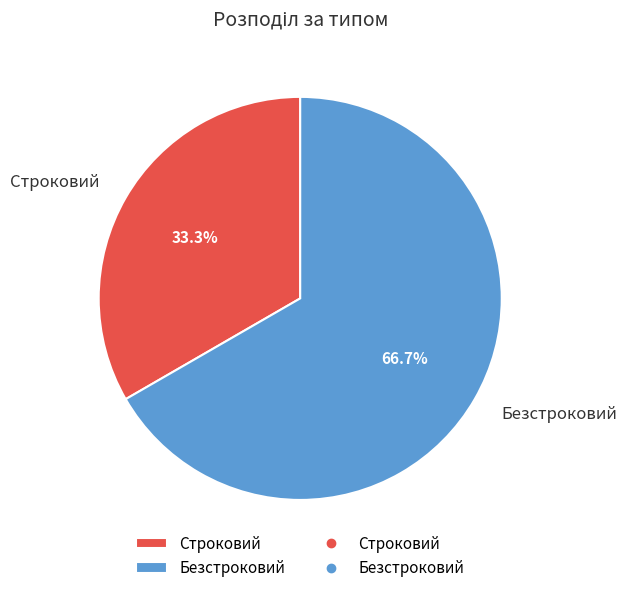

To the nearest percent, what is the difference between the largest and smallest slice percentages?

33%